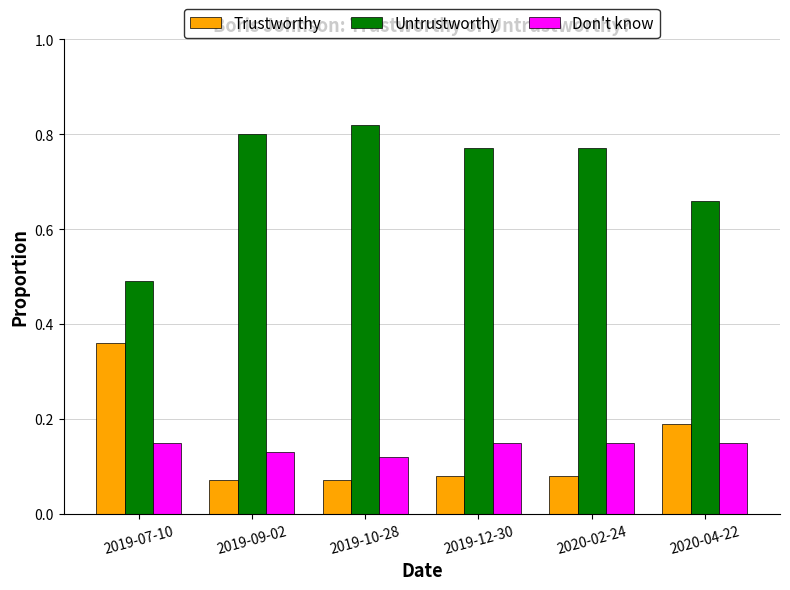

At which label is Untrustworthy closest to 0?

2019-07-10